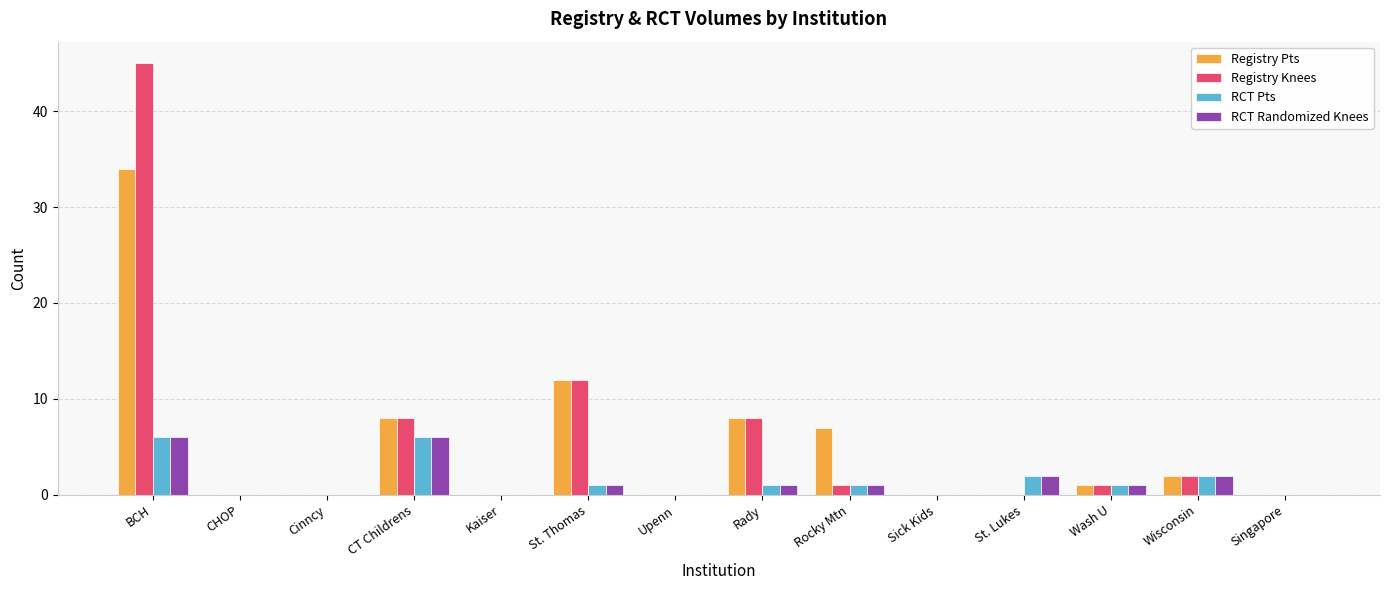

Which series changed the most between Cinncy and Rocky Mtn?

Registry Pts